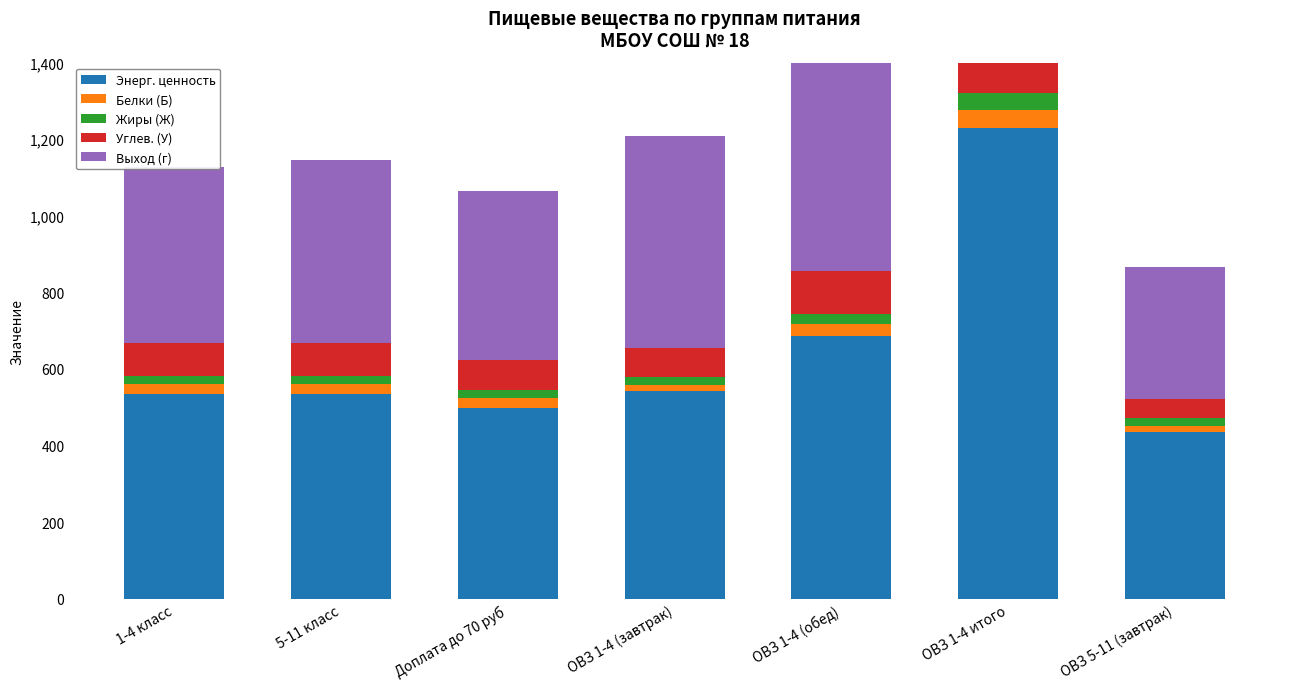

What position from the right is ОВЗ 1-4 (обед)?

3